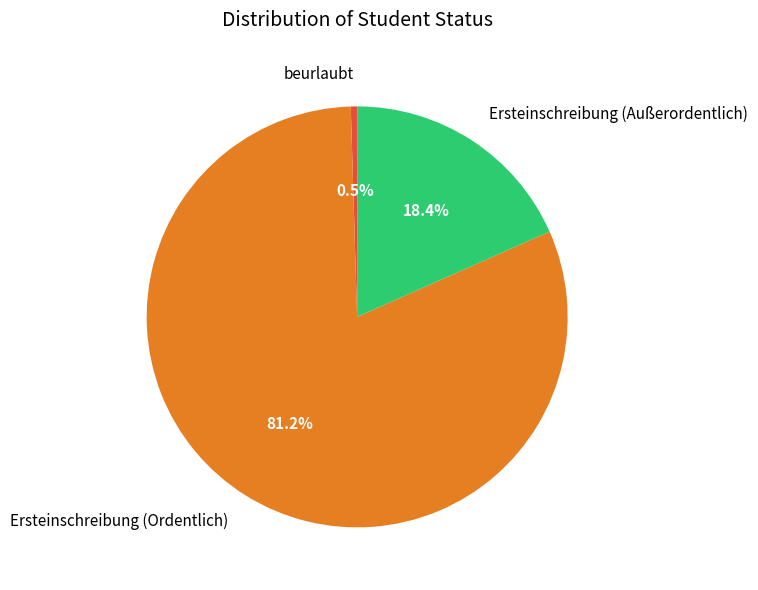

To the nearest percent, what is the combined percentage of Ersteinschreibung (Außerordentlich) and beurlaubt?

19%